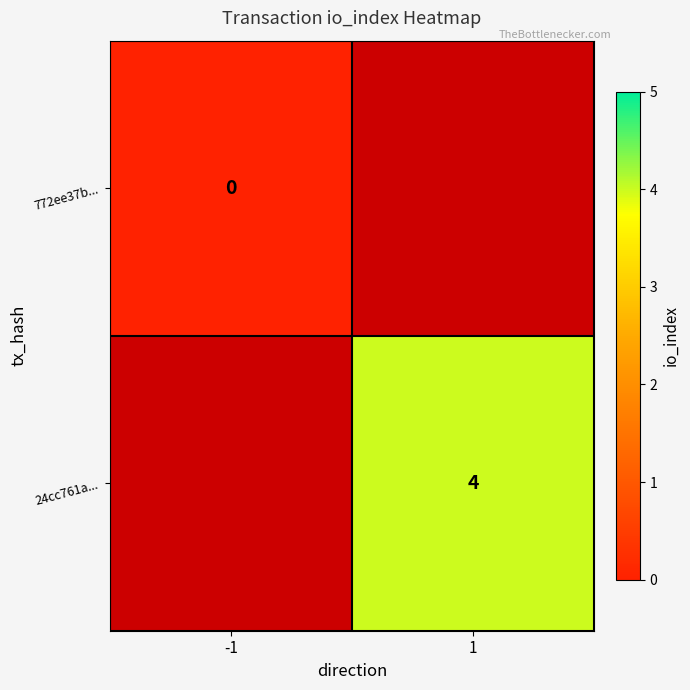

The value of 24cc761a... at 1 is 2. True or false?

False